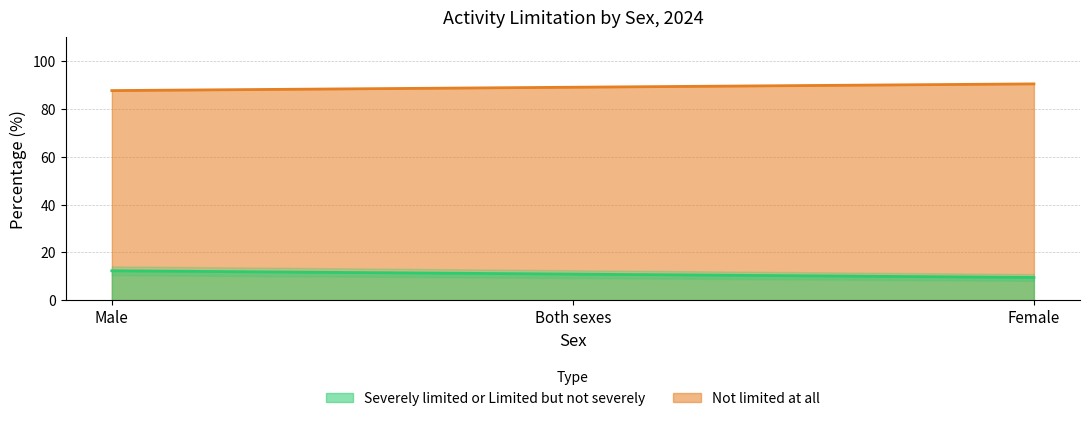

Reading left to right, what are all the values shown in this chart?

Severely limited or Limited but not severely: Male=87.7	Both sexes=89.1	Female=90.5
Not limited at all: Male=12.3	Both sexes=10.9	Female=9.5